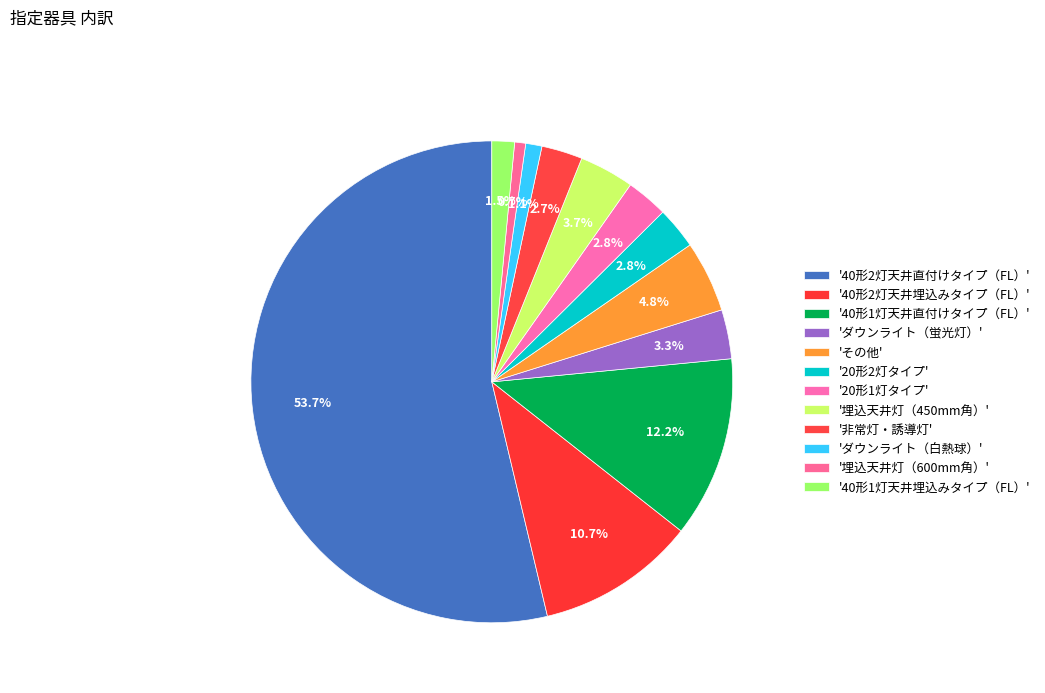

How many segments does this pie chart have?

12